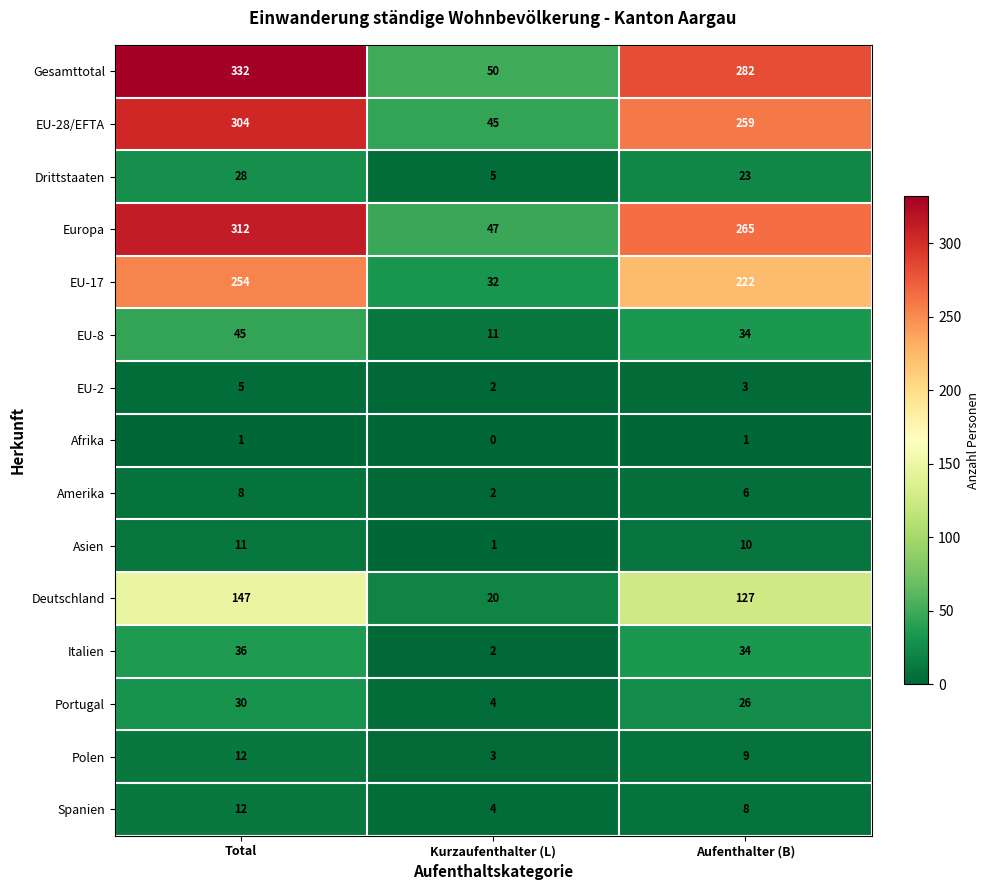

Which series has the widest spread of values?

Gesamttotal